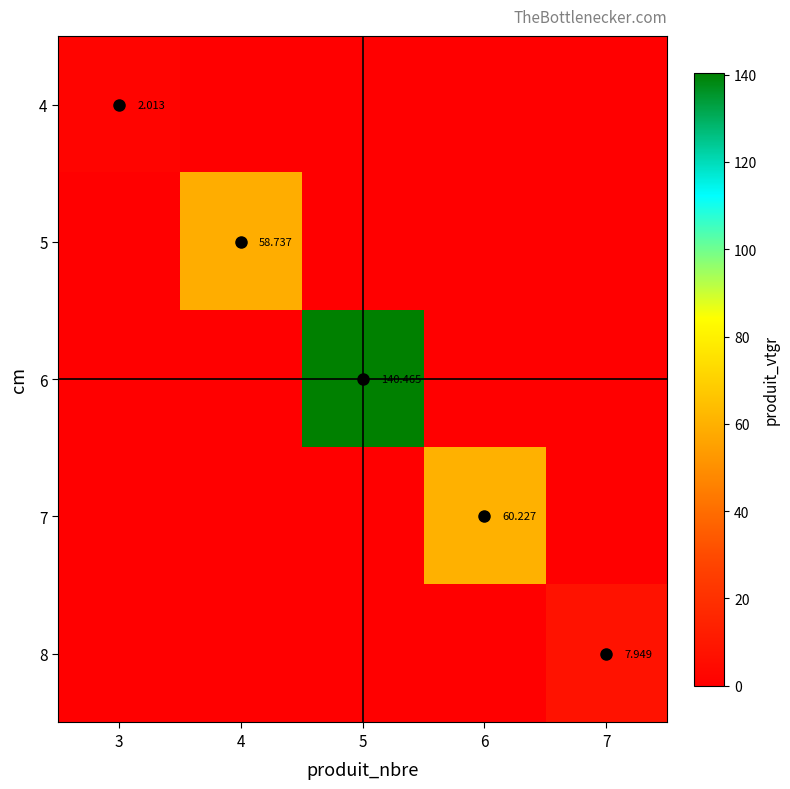

What is the difference between the maximum and minimum values in the 6 series?

140.5